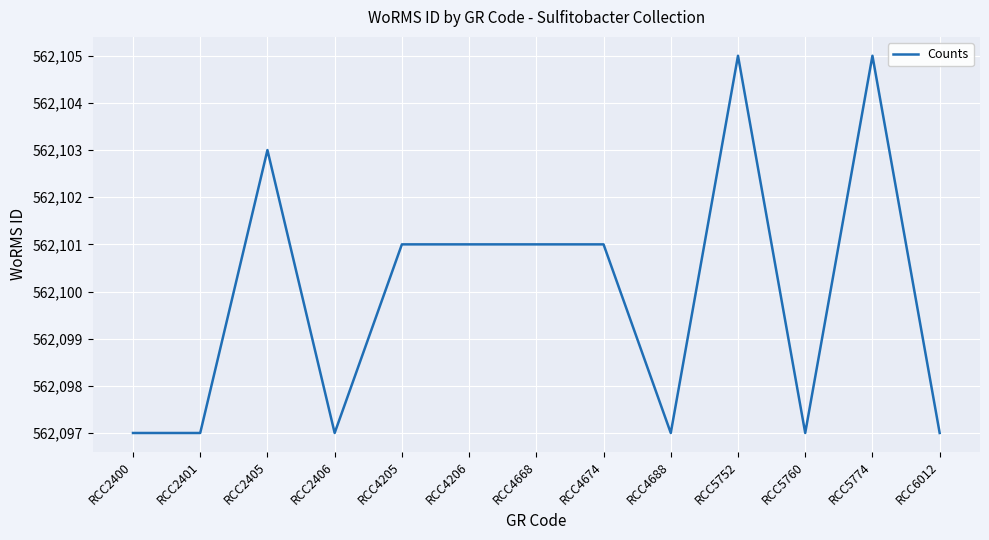

The chart shows a value of 952648 at RCC2401. True or false?

False